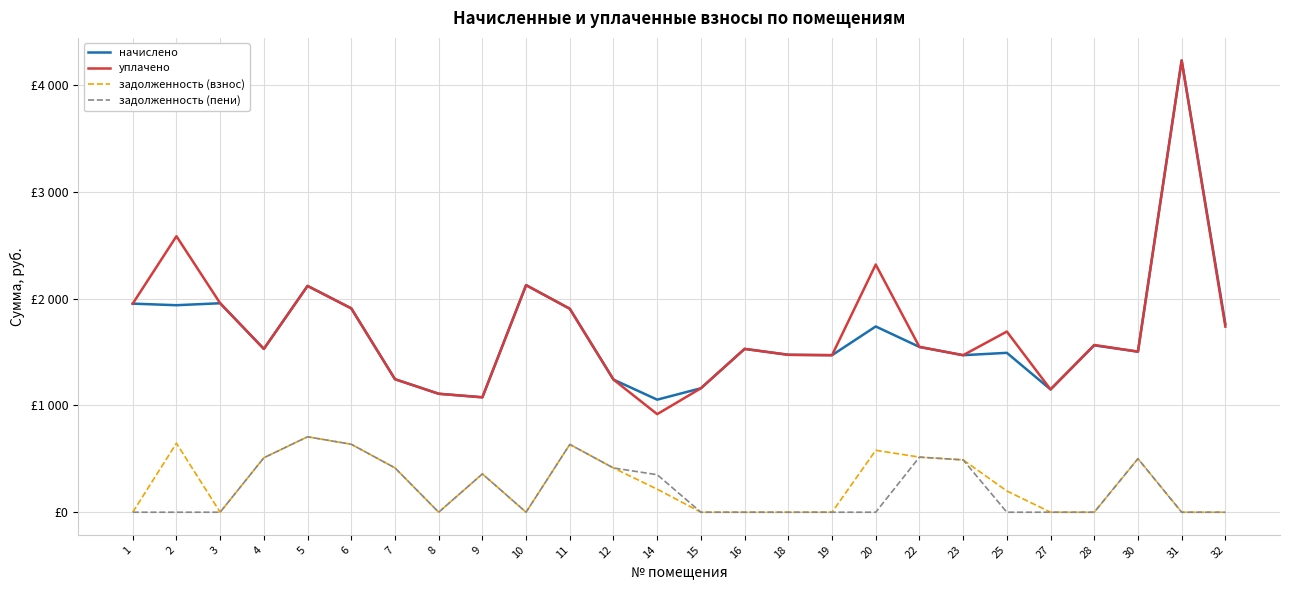

Where does the уплачено series first go above 1548?

1